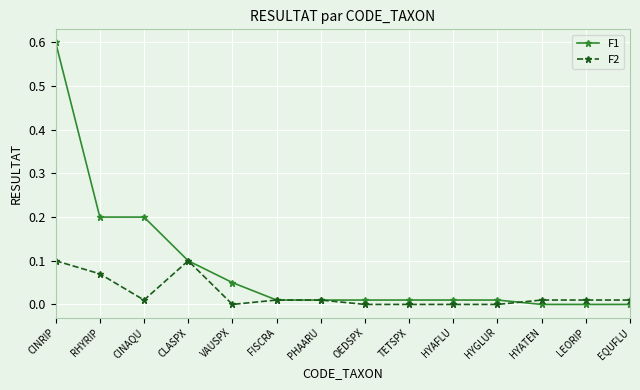

Which series has the widest spread of values?

F1